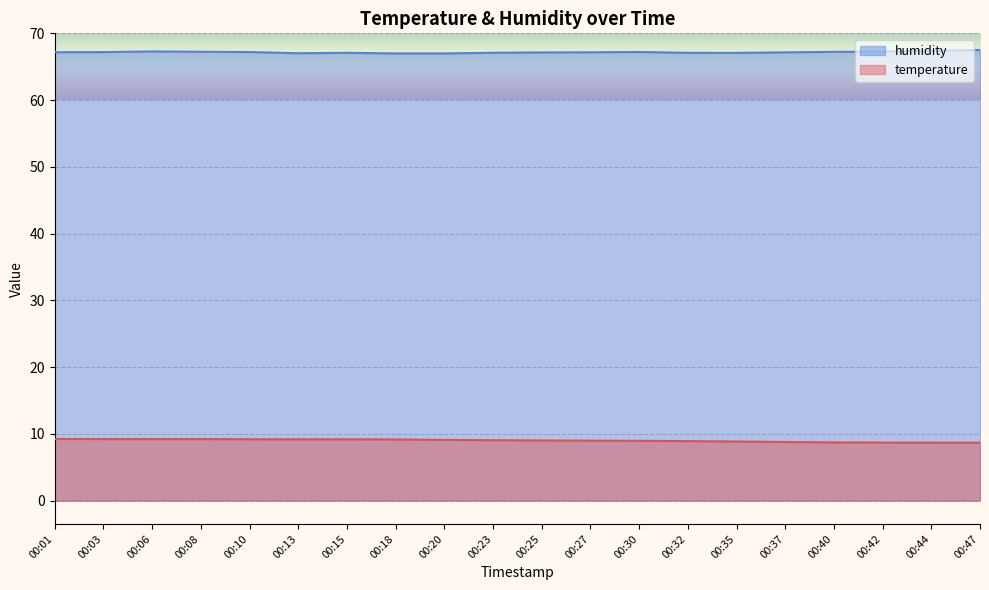

What is the difference between the humidity values at 00:03 and 00:44?

0.2